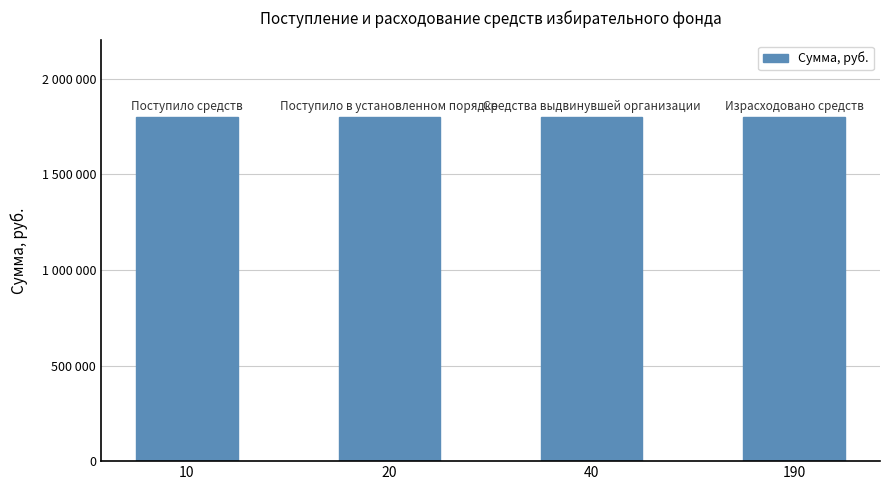

Where is the data nearest to the value 900000?

10